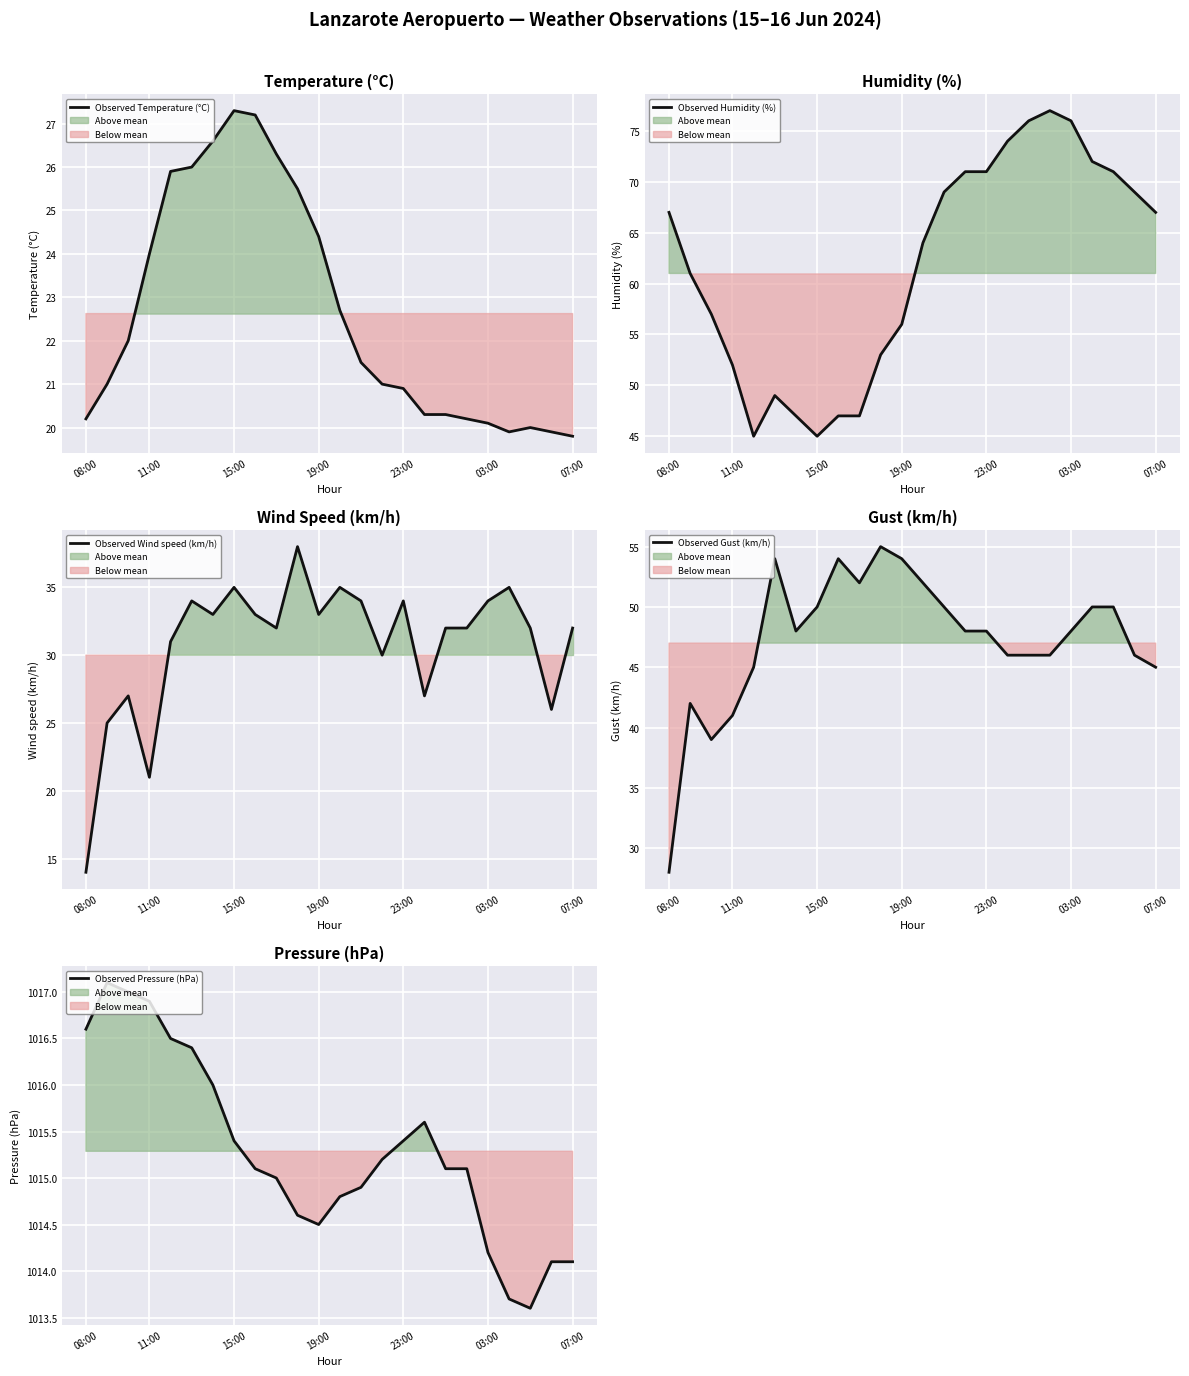

Which series has the largest total across all categories?

Observed Pressure (hPa)